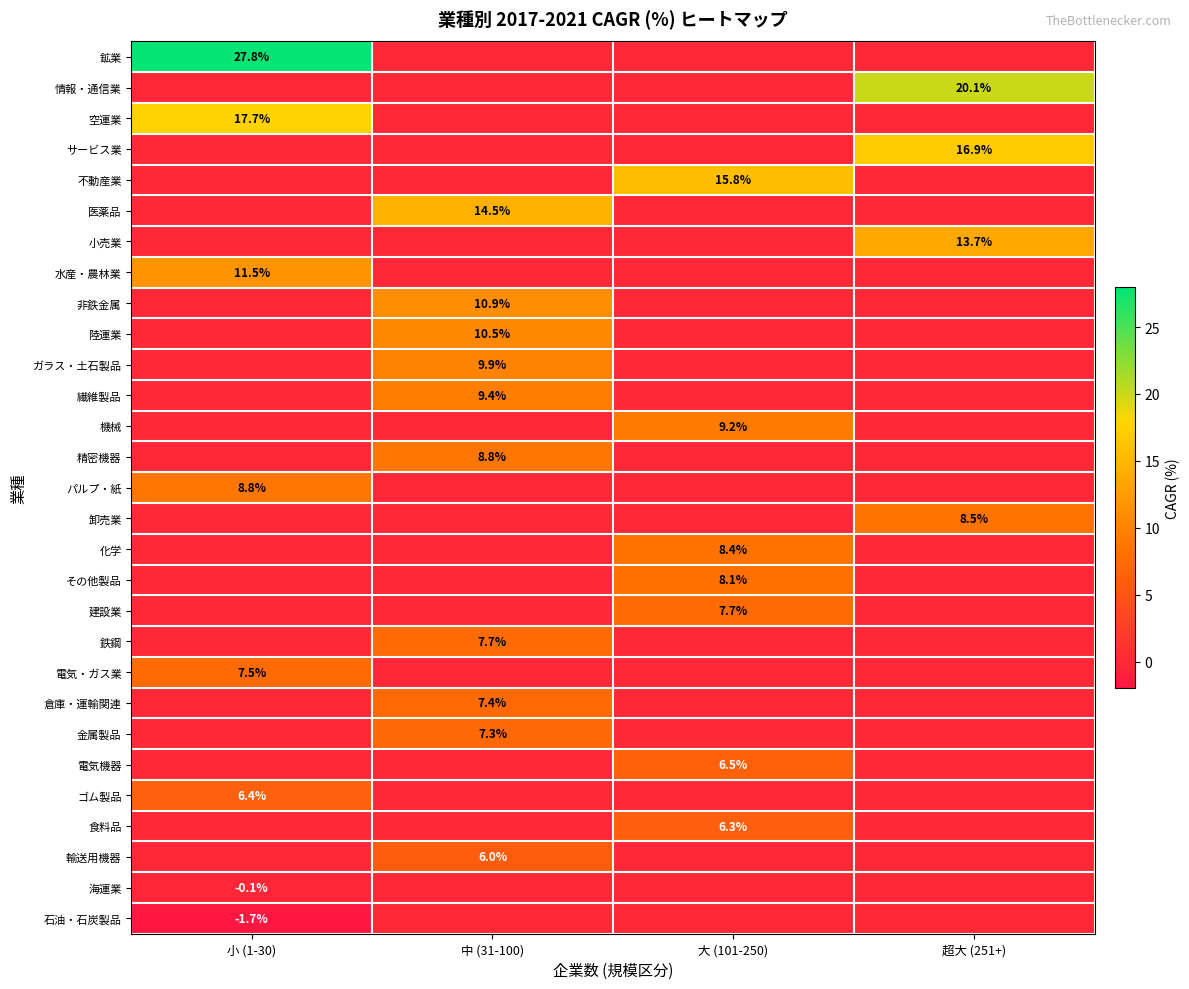

The 不動産業 series shows 15.8 at 大 (101-250). True or false?

True